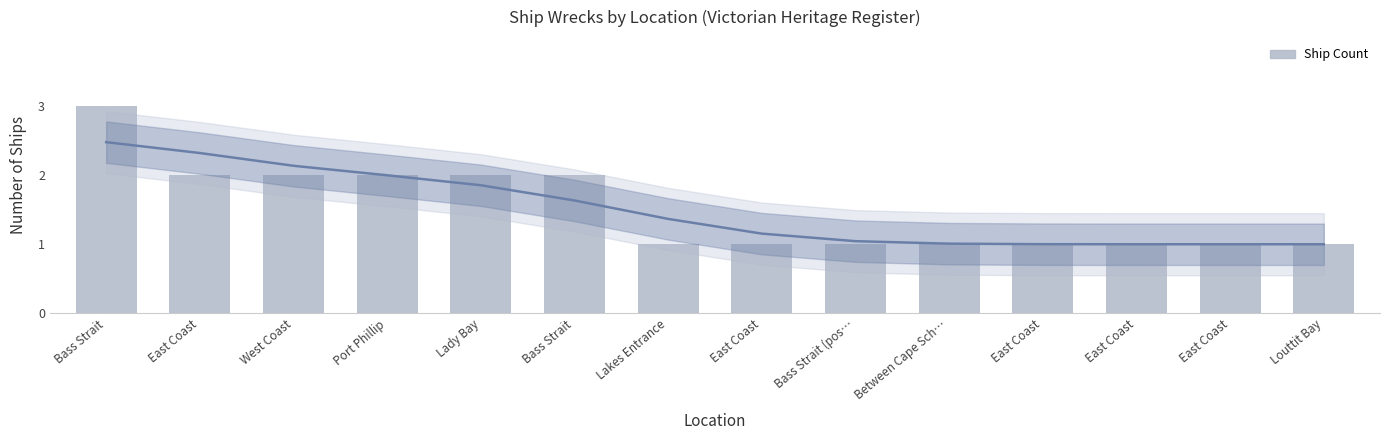

What is the difference between the maximum and second lowest values?

2